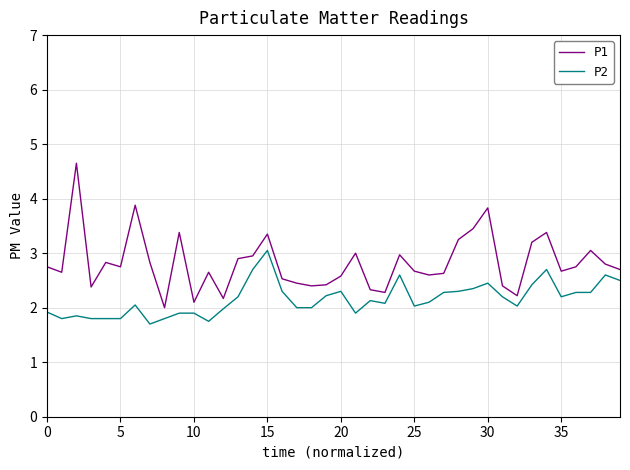

Which series has the widest spread of values?

P1